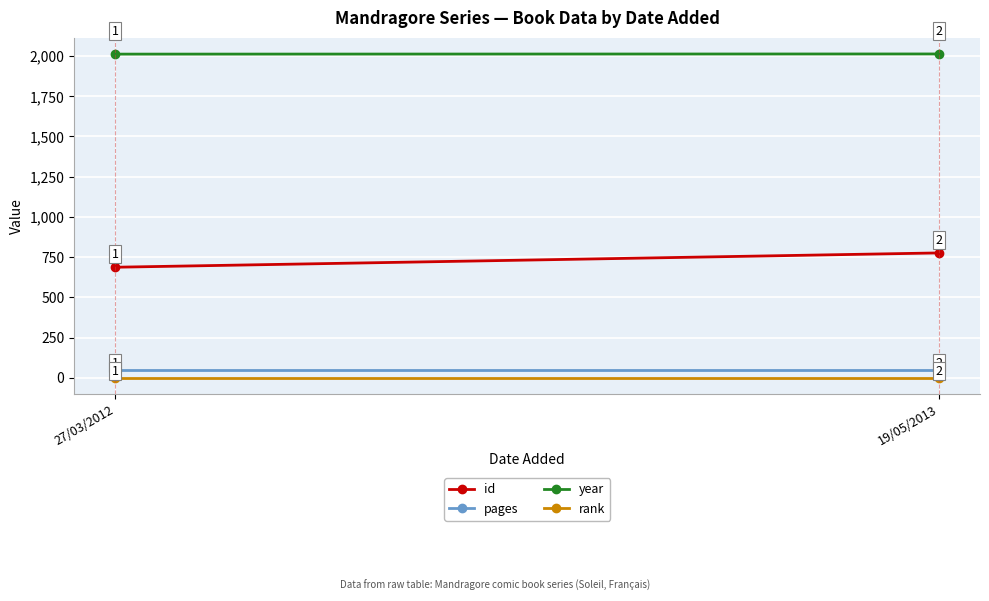

How many lines are shown in the chart?

4